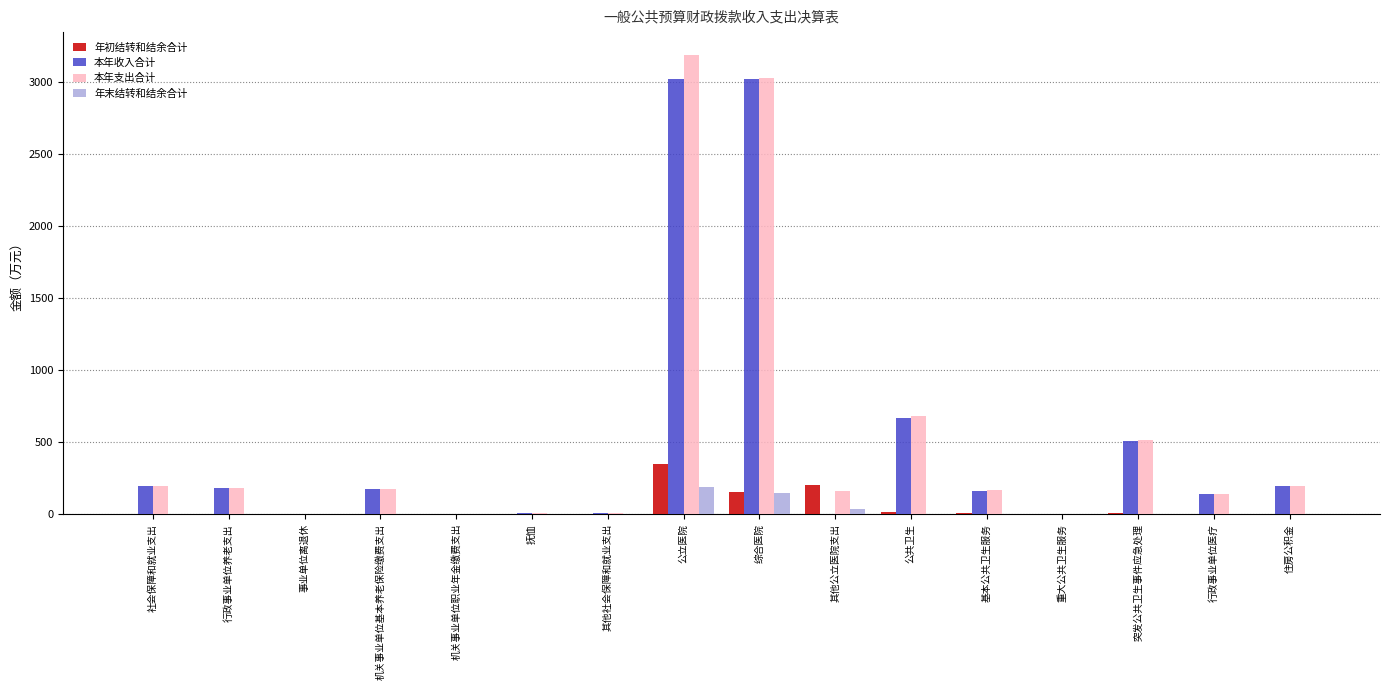

What is the total value across all series at 公共卫生?

1374.0